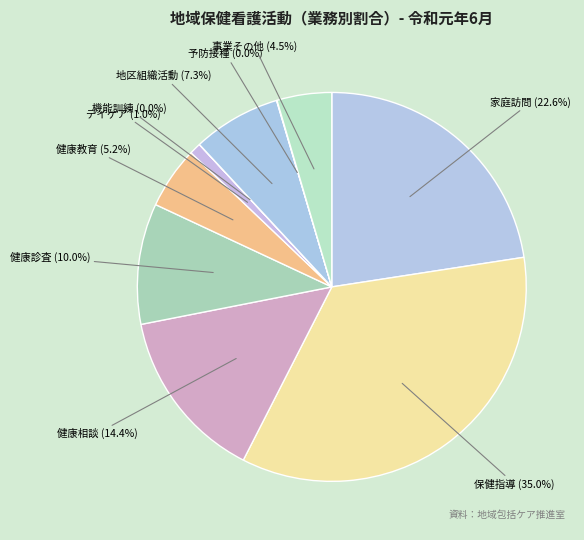

To the nearest percent, what is the difference between the 保健指導 and 家庭訪問 slice percentages?

12%